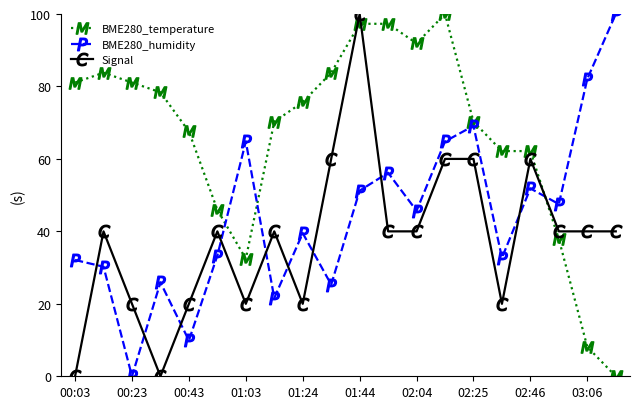

How many data points in BME280_temperature are less than 75?

10